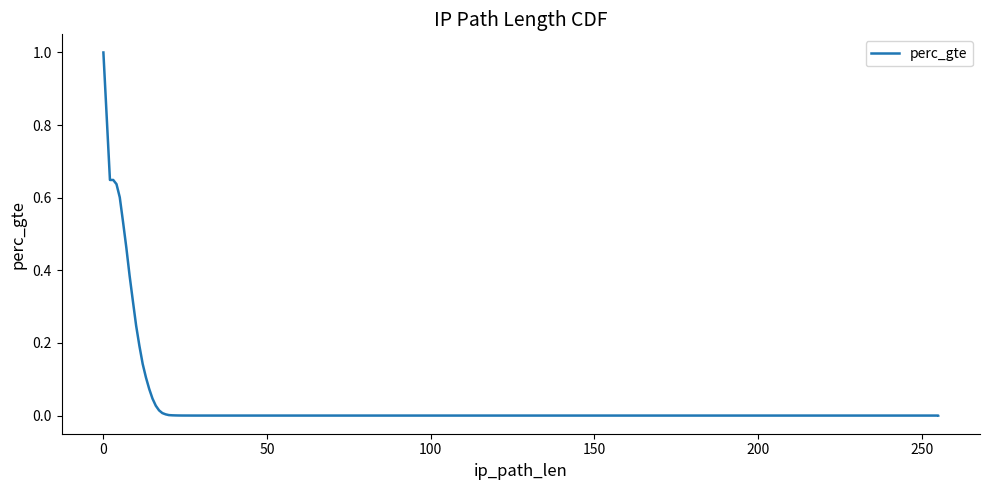

What is the difference between the maximum and minimum values?

1.0